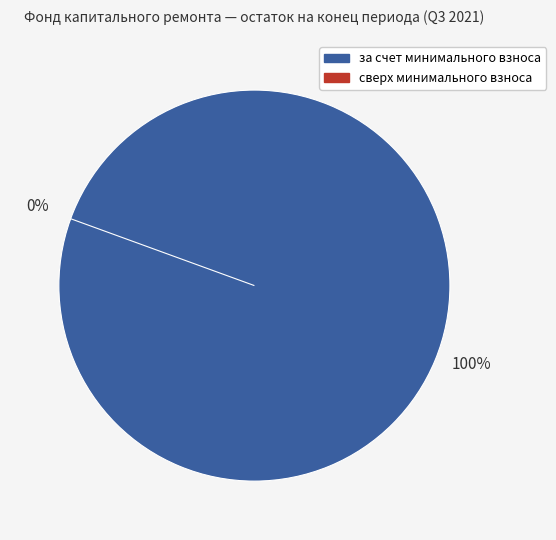

Which slice represents more than half of the pie?

за счет минимального взноса